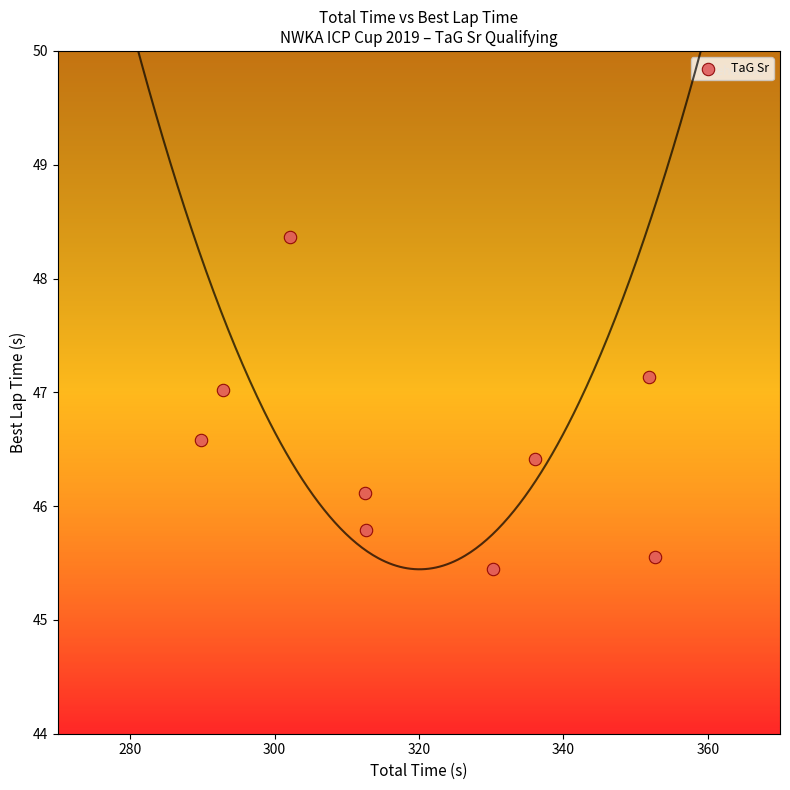

What is the range of Y values (max minus min)?

2.9